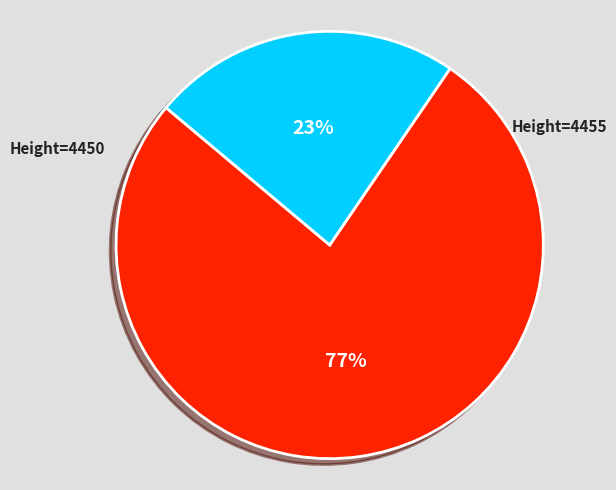

To the nearest percent, what is the average slice percentage?

50%